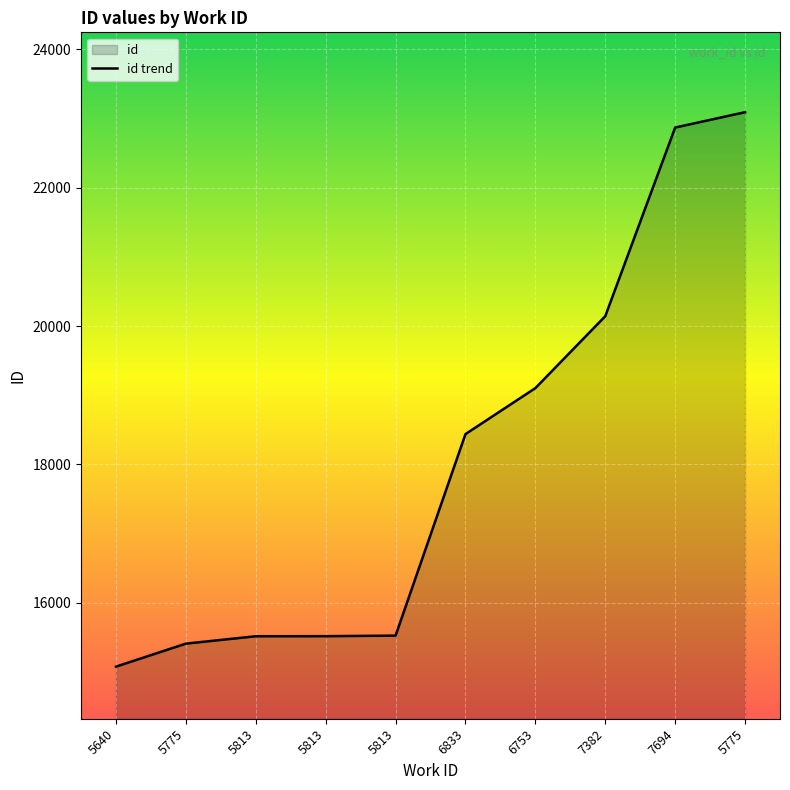

Read the value at 7382, to the nearest 100.

20100